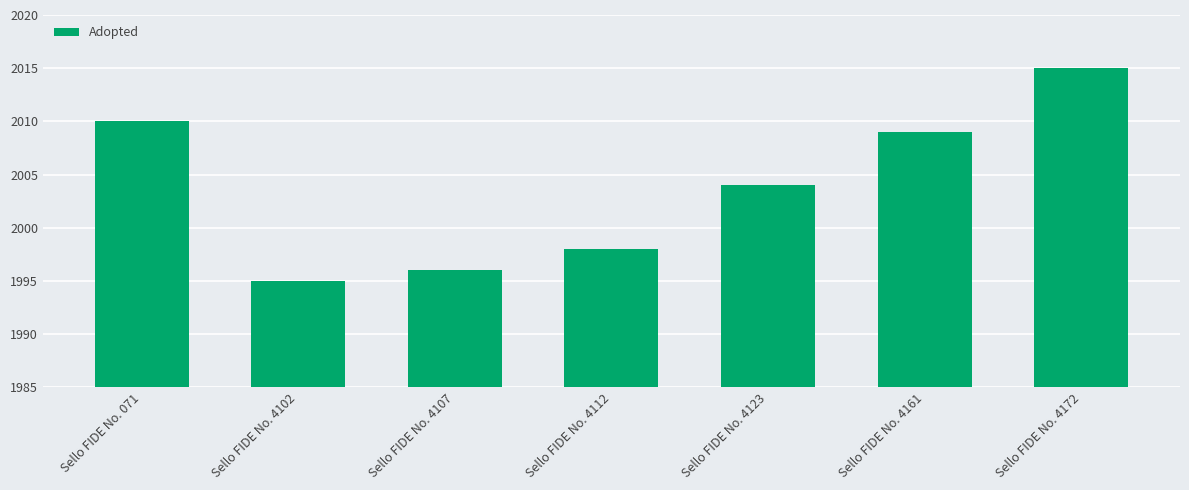

What is the difference between the values at Sello FIDE No. 4107 and Sello FIDE No. 071?

14